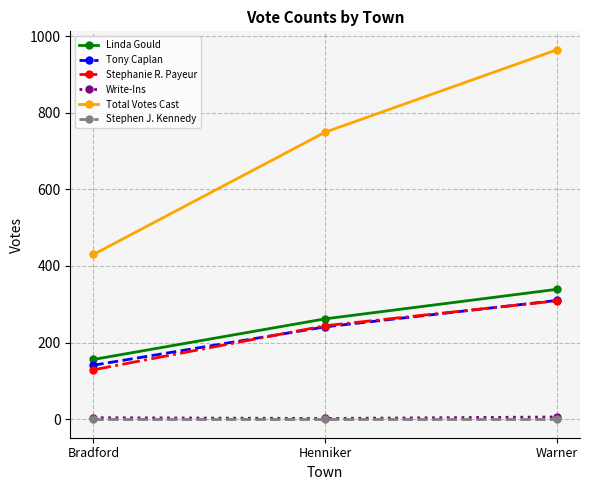

What is the label of the 3rd point from the left?

Warner